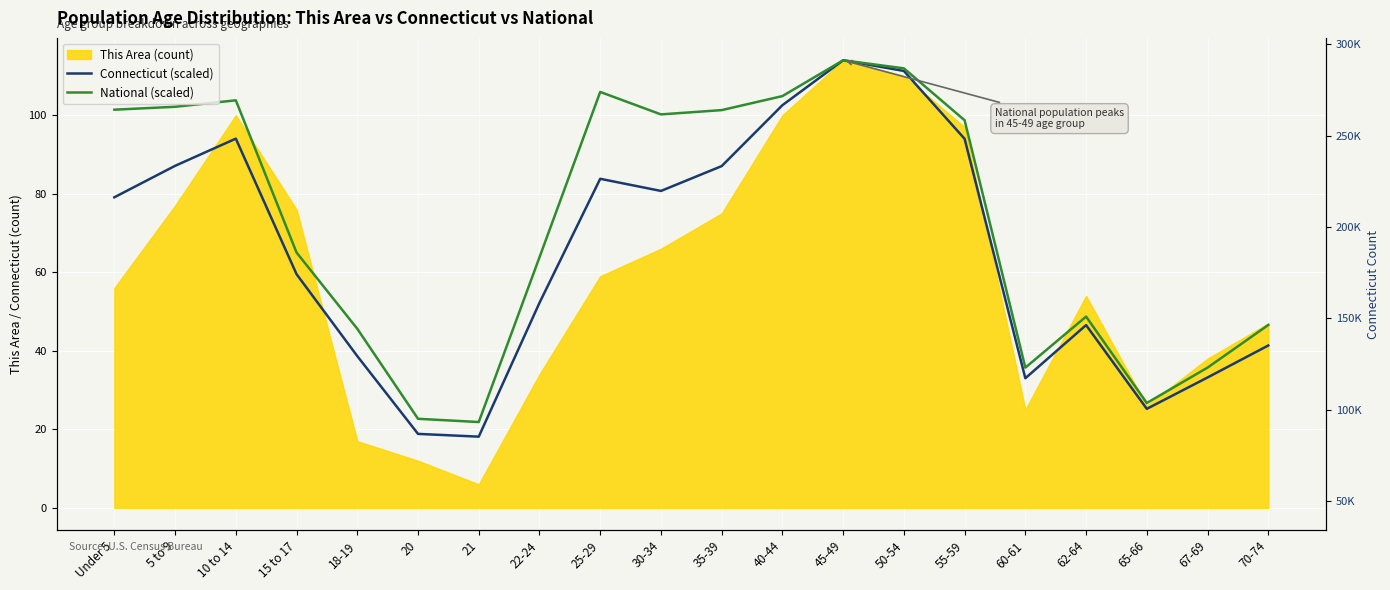

True or false: Connecticut (scaled) has a value of 87.1 at 5 to 9.

True